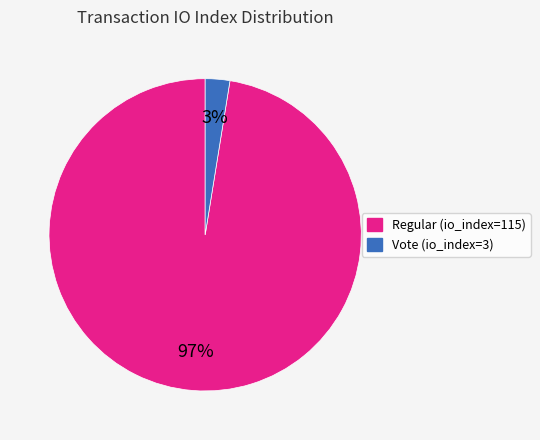

To the nearest percent, what is the average slice percentage?

50%